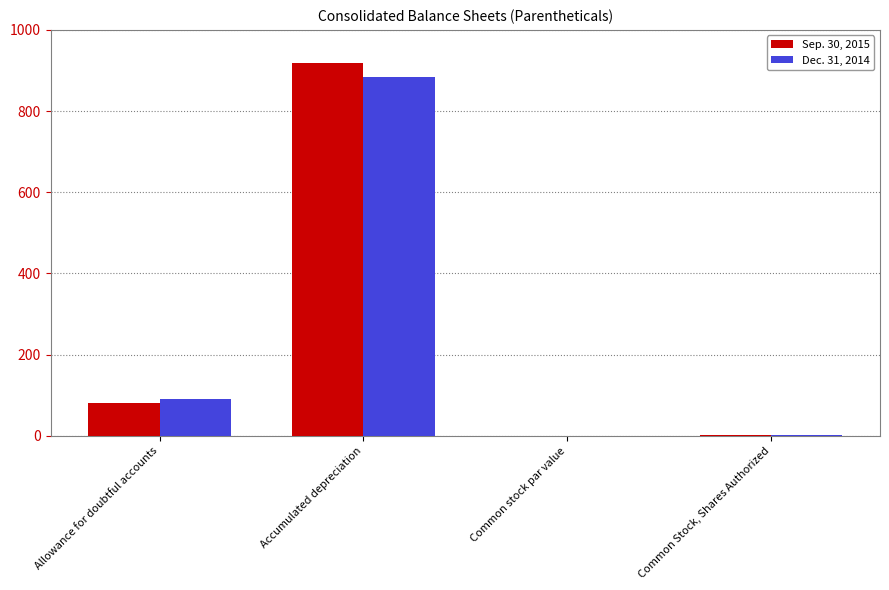

Count the number of categories in the chart.

4